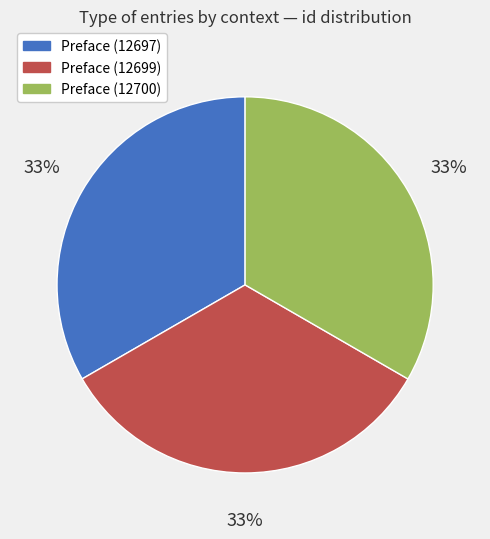

Count the number of slices in the pie.

3